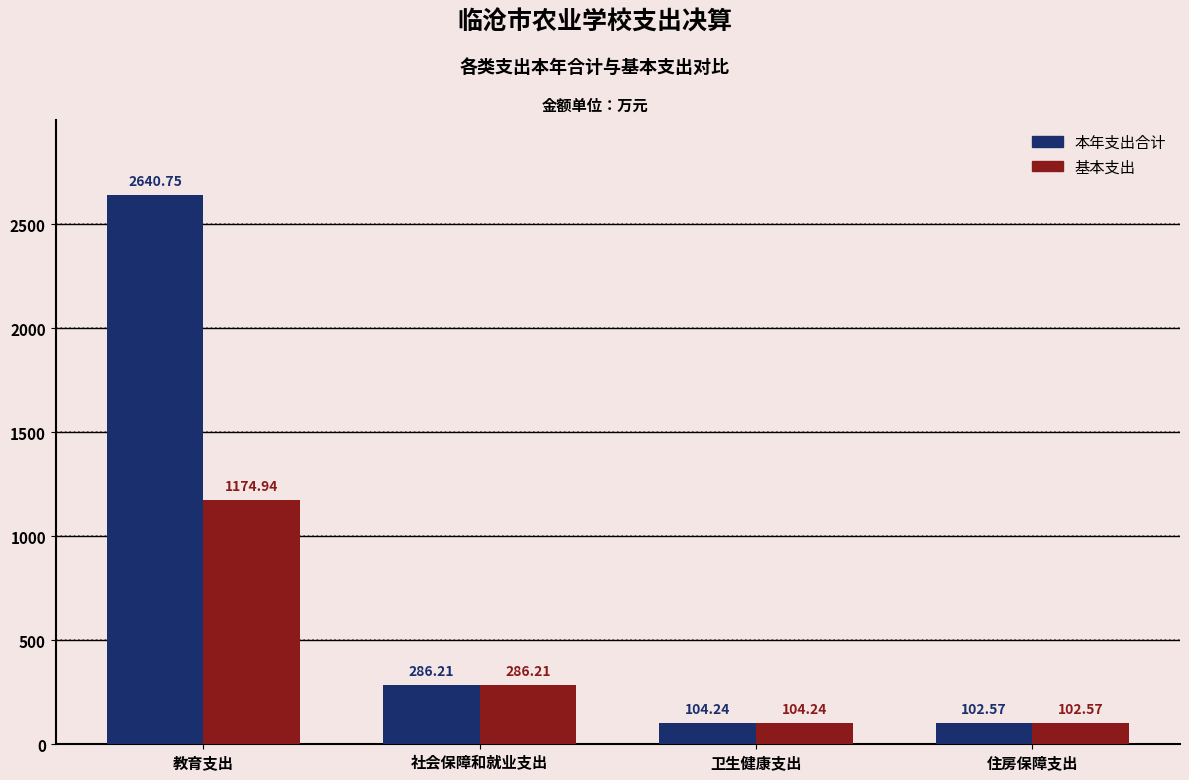

Which series has the largest total across all categories?

本年支出合计